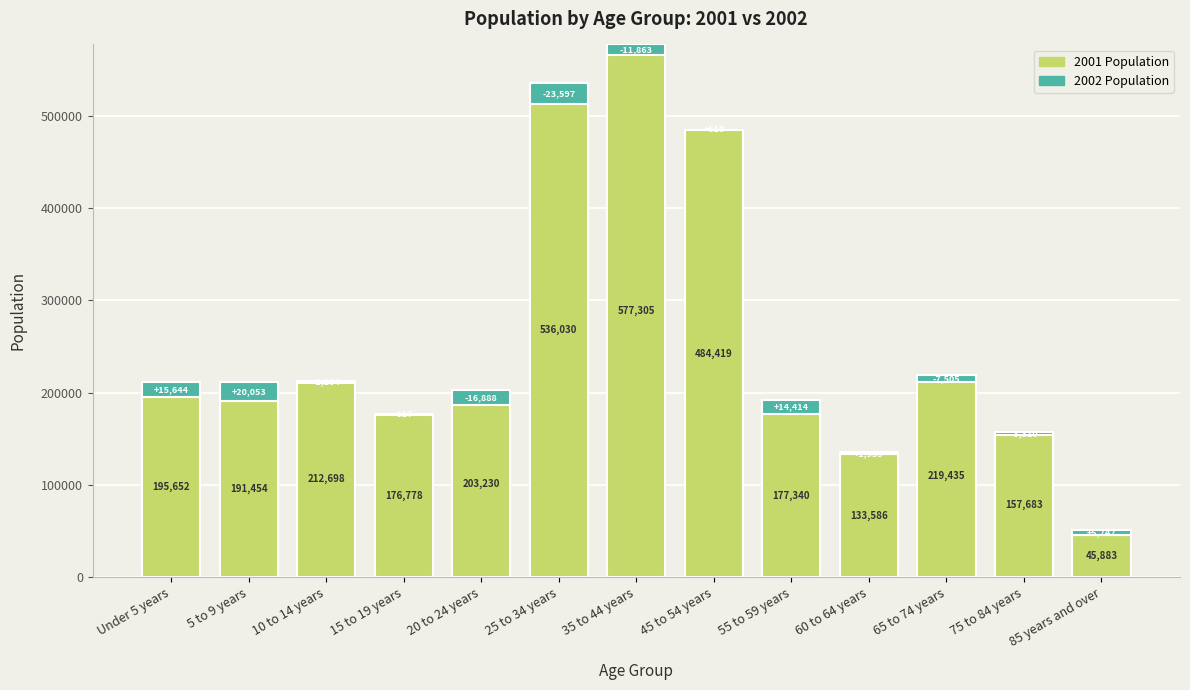

Where does the 2002 Population (additional) series first go above -617?

Under 5 years